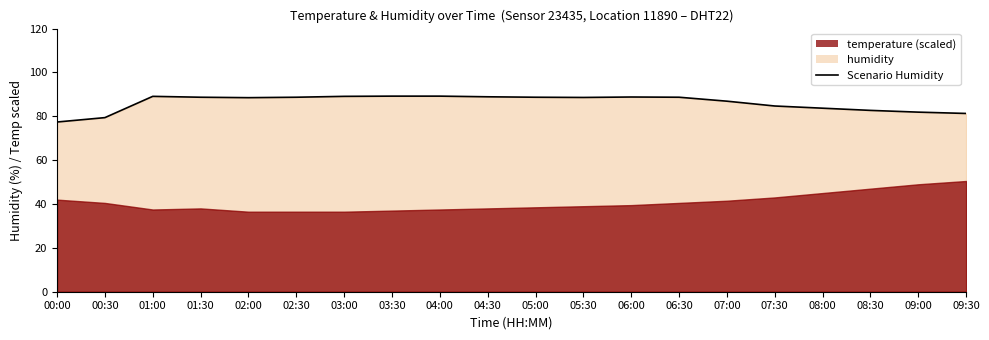

Between 04:30 and 02:00, which is larger?

04:30